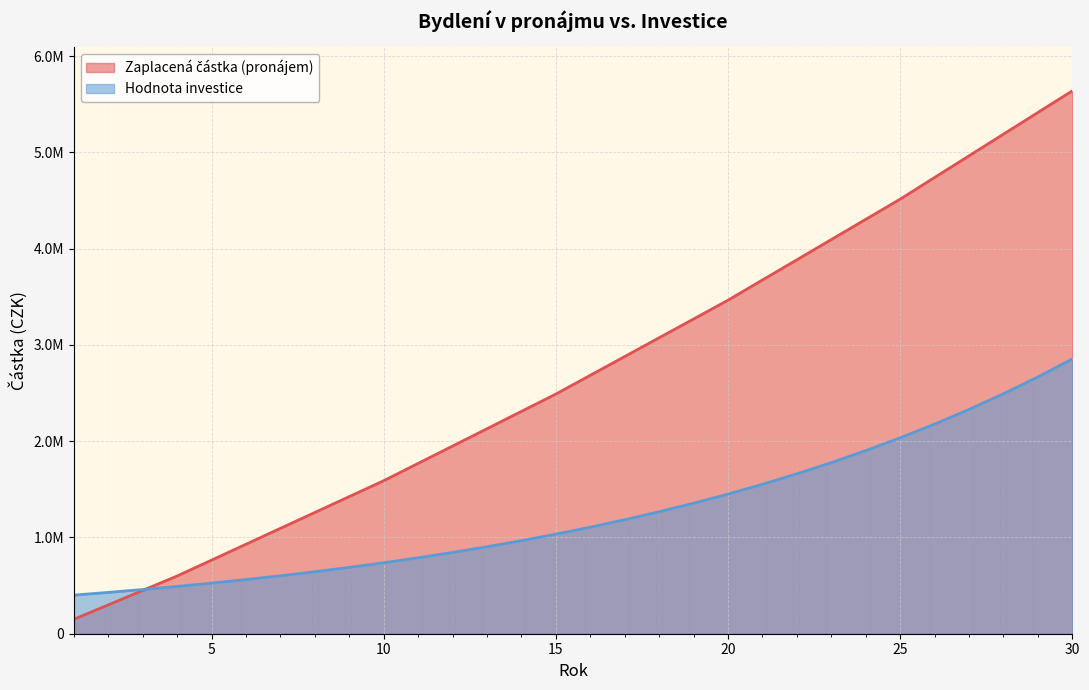

How many data points does each series have?

30